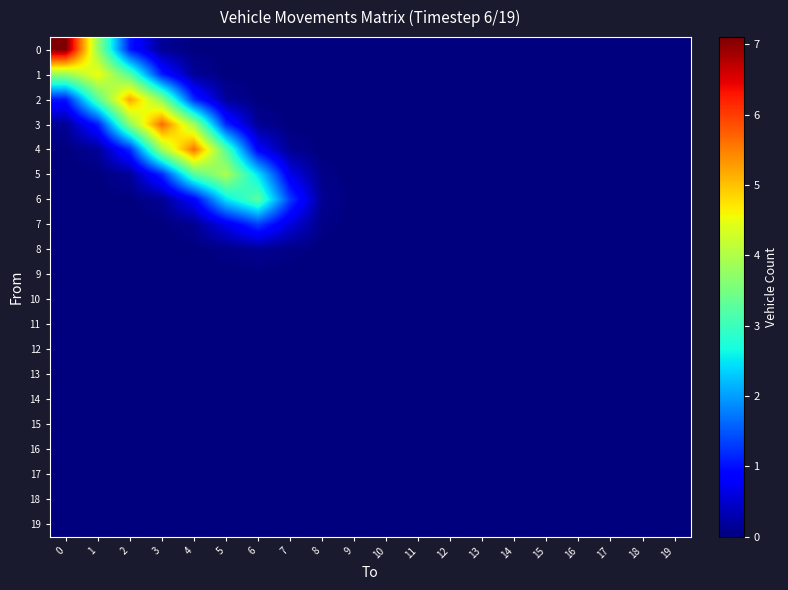

At which category is the sum across all series the highest?

3